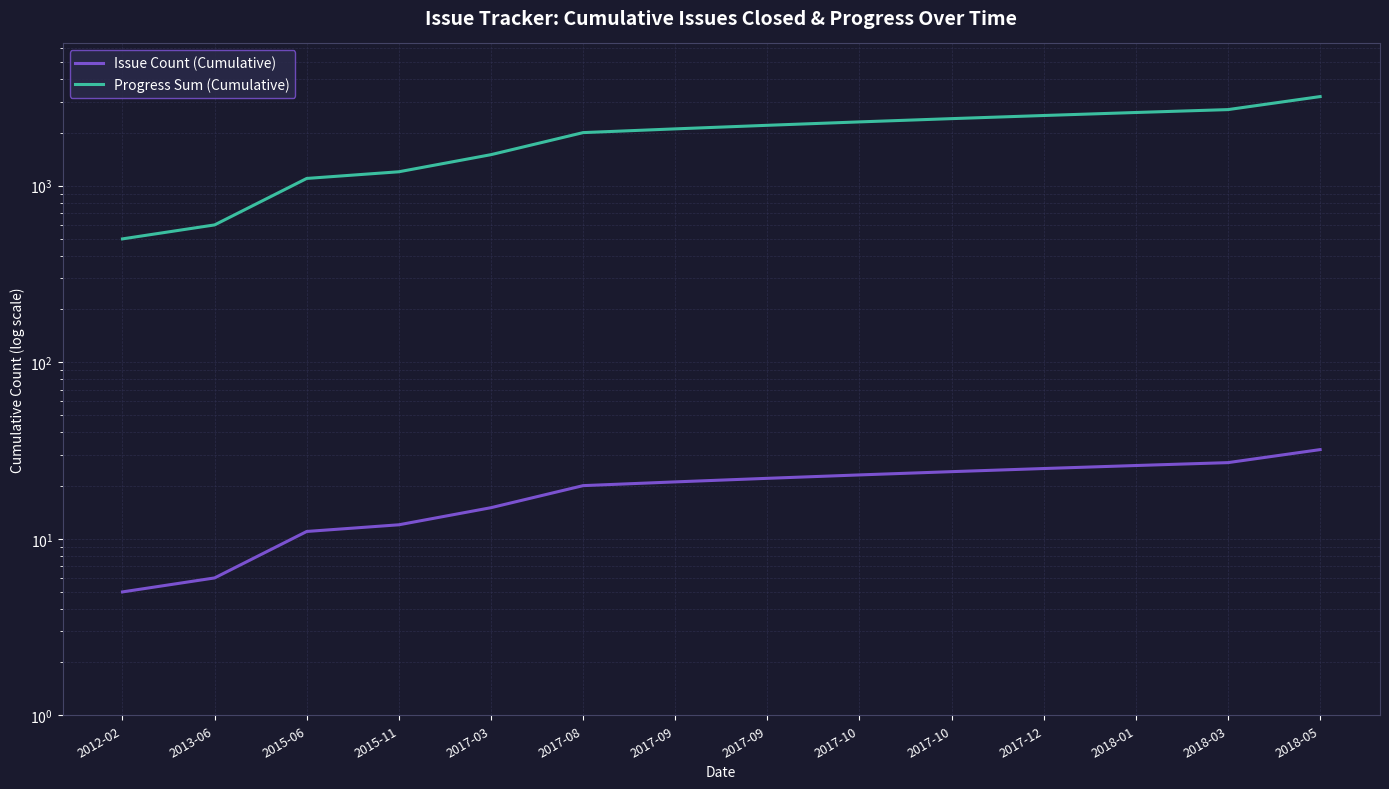

True or false: Progress Sum (Cumulative) and Issue Count (Cumulative) intersect in this chart.

False